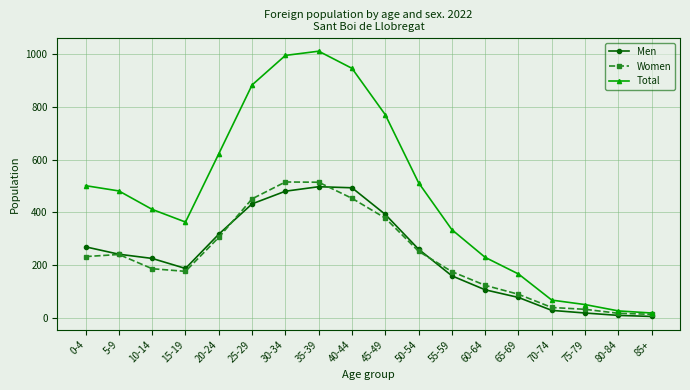

What is the difference between the Women values at 35-39 and 10-14?

328